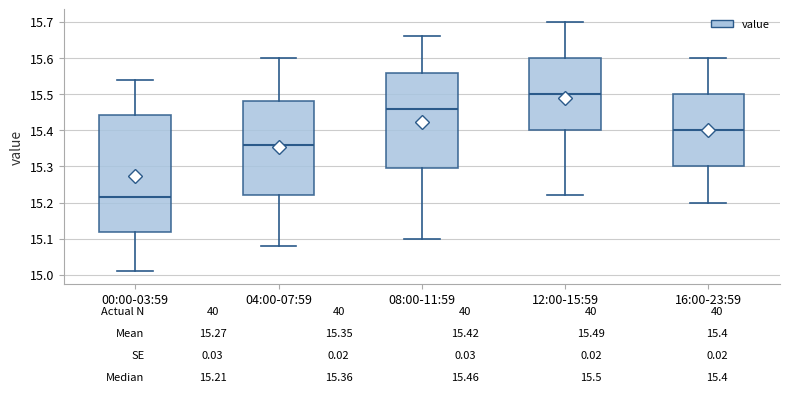

Which box is the tallest, from its lower edge to its upper edge?

00:00-03:59